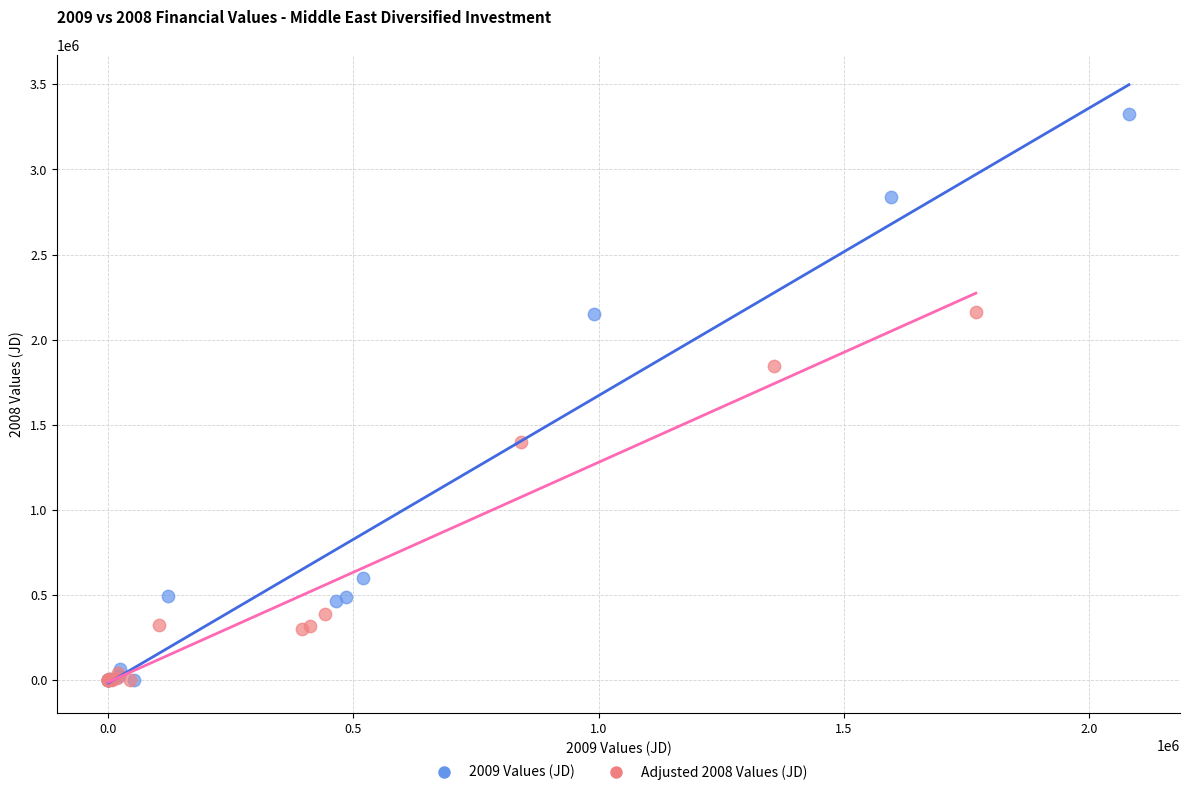

Which series contains the highest Y value?

2009 Values (JD)